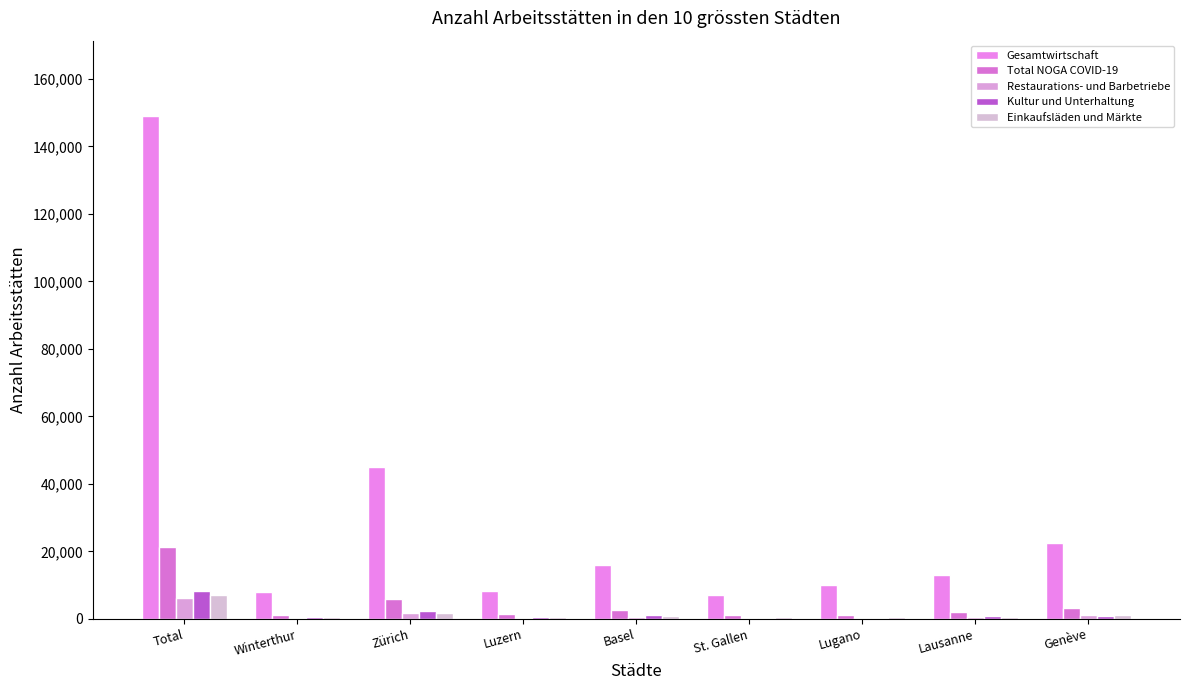

The Restaurations- und Barbetriebe series shows 332 at Lugano. True or false?

True